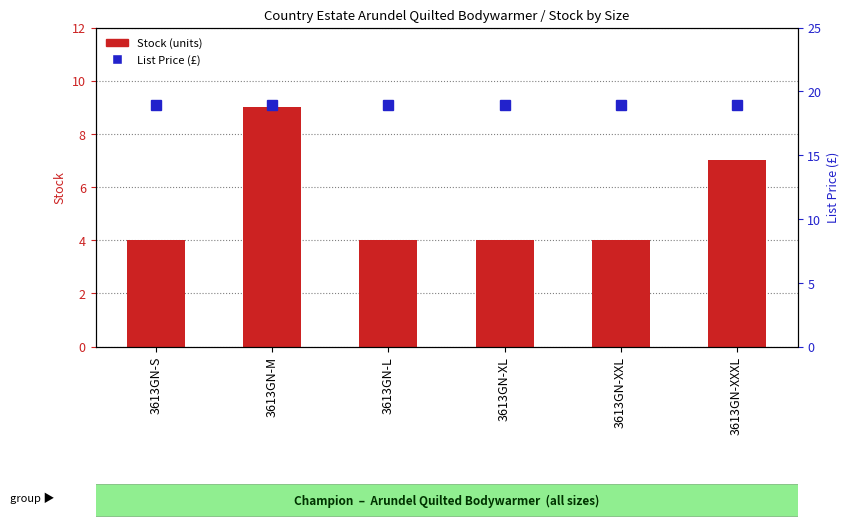

What is the greatest value displayed?

18.9